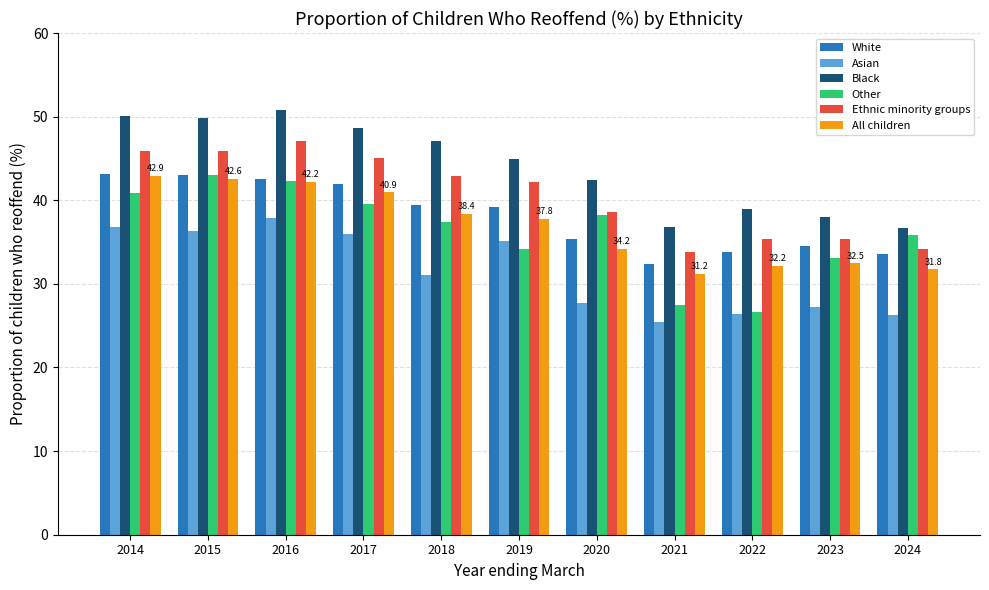

What is the value of the White bar at the 8th from the left?

32.4